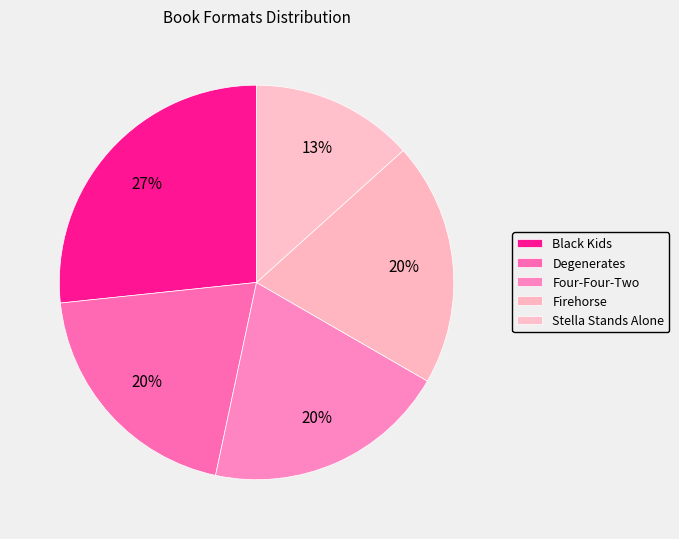

Approximately how many times larger is the value at Degenerates compared to Four-Four-Two?

1.0